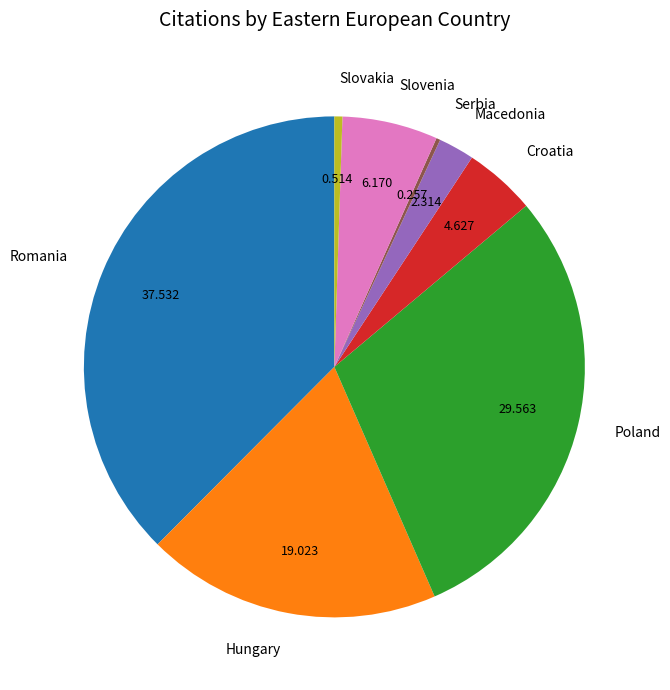

Which category has the biggest portion of the pie?

Romania